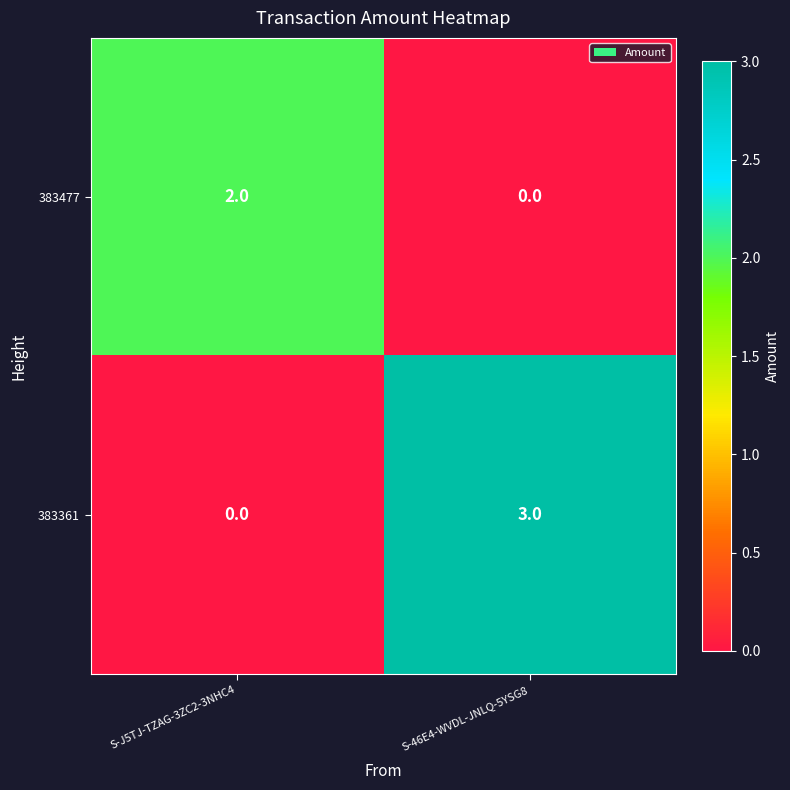

How many categories are shown in the chart?

2